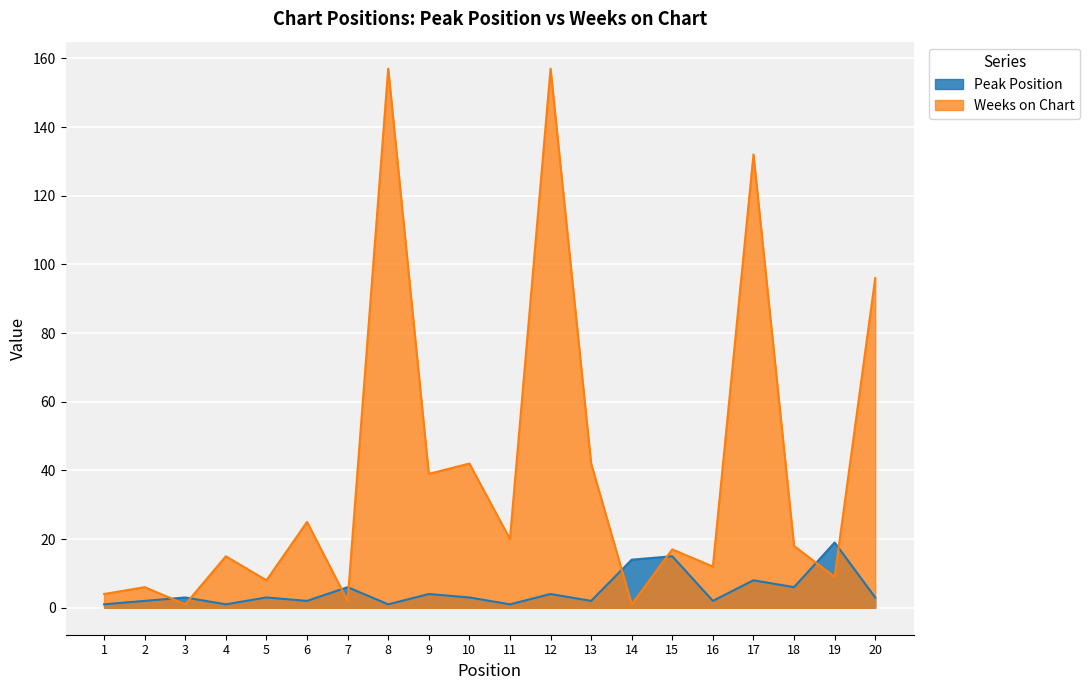

How many lines are shown in the chart?

2